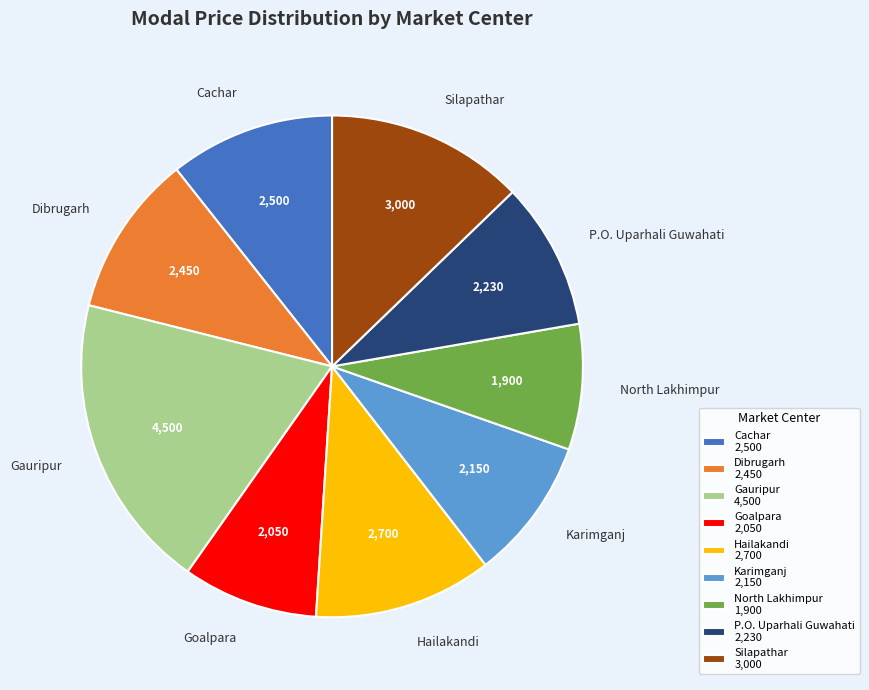

Is the sum of P.O. Uparhali Guwahati and Karimganj greater than half?

No